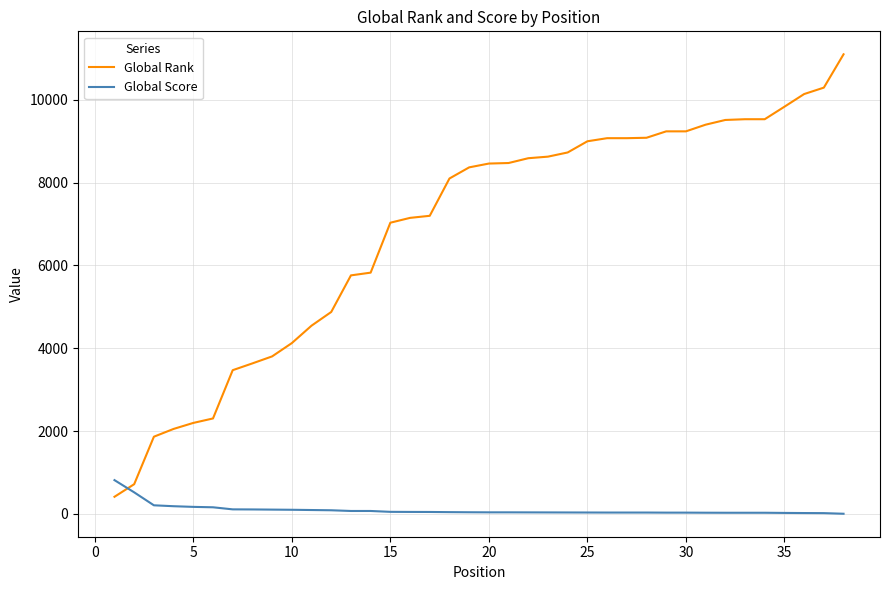

True or false: Global Score and Global Rank cross at least once.

True